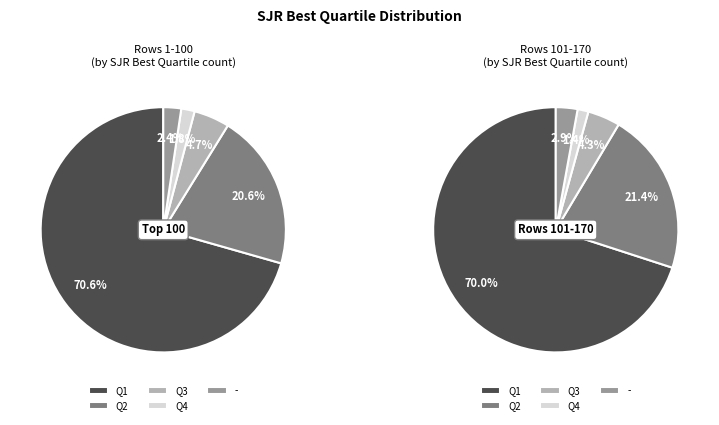

What is the change in value from Q3 to -?

-4